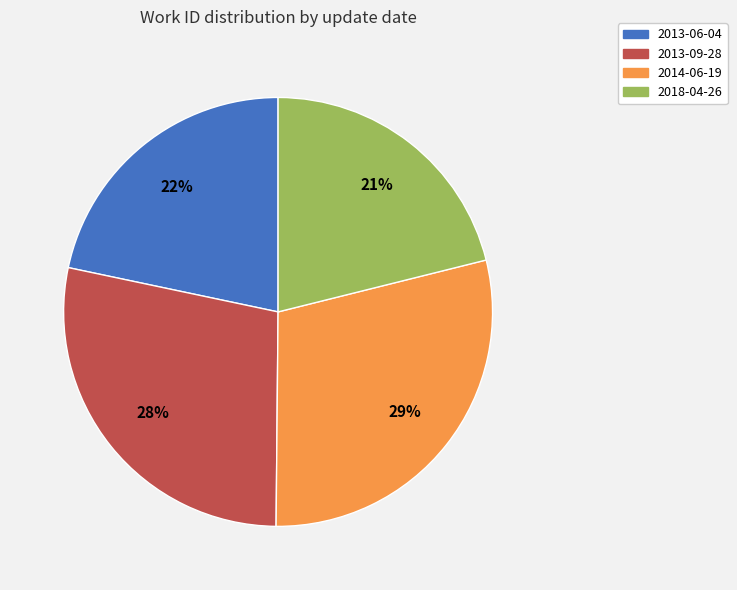

To the nearest percent, what percentage of the pie is 2018-04-26?

21%